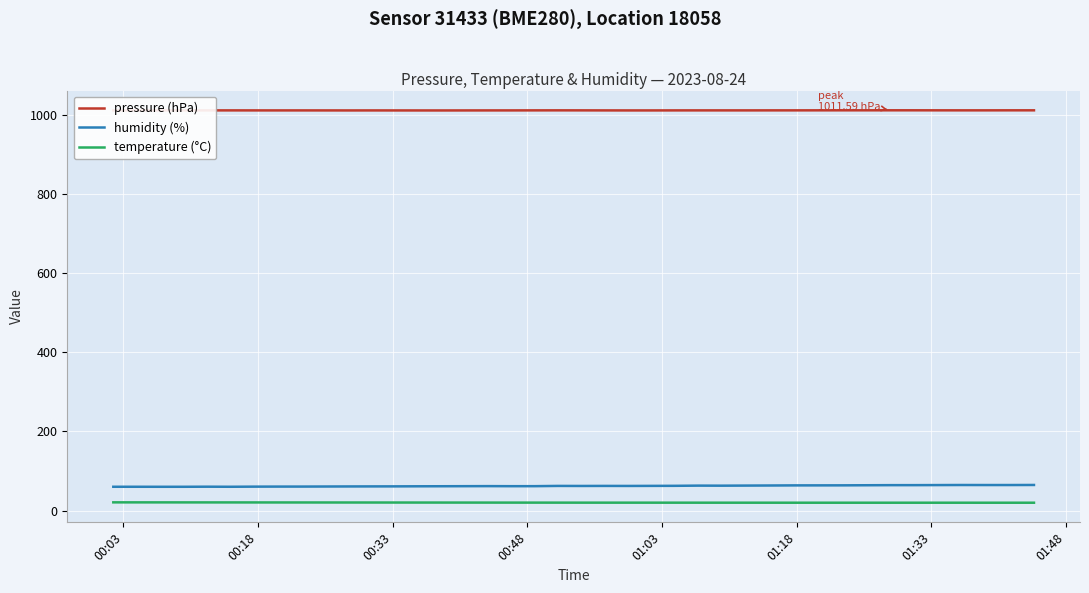

What is the highest value of the pressure (hPa) series?

1011.6